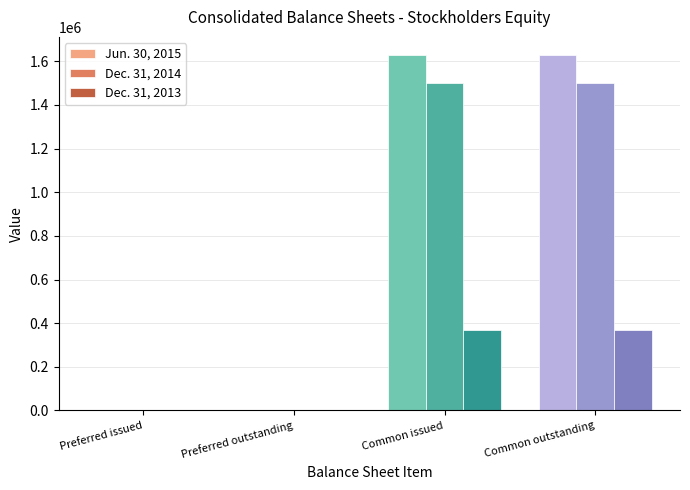

What are all the series names shown in the legend?

Jun. 30, 2015, Dec. 31, 2014, Dec. 31, 2013